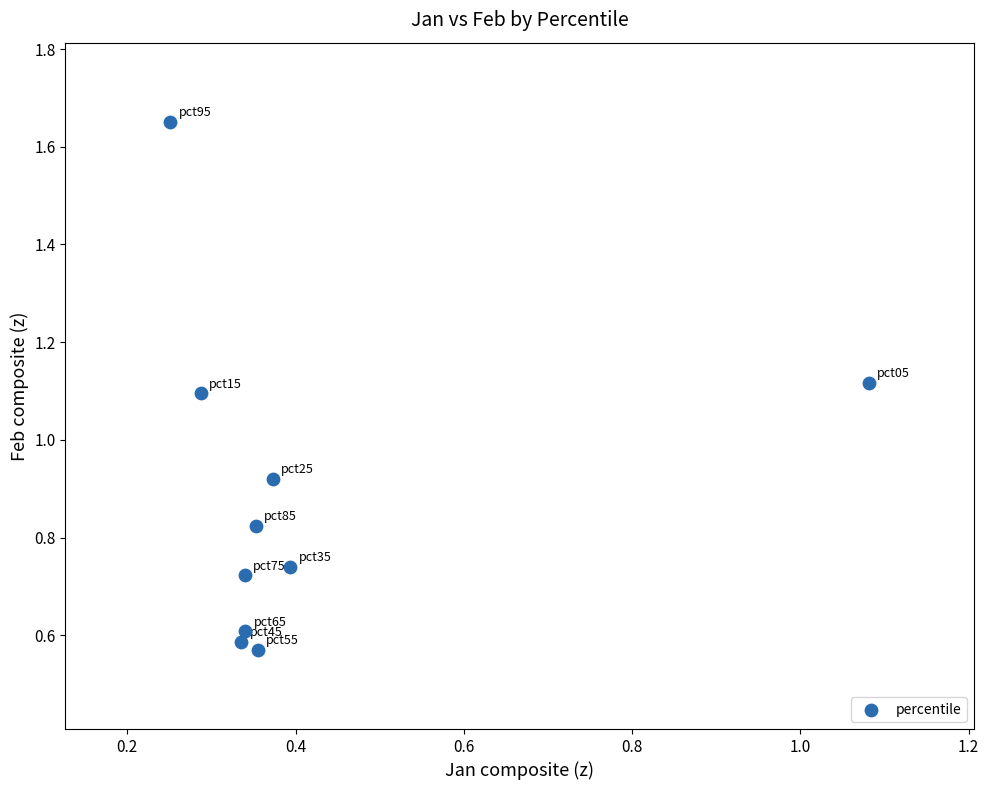

What is the average X value?

0.4